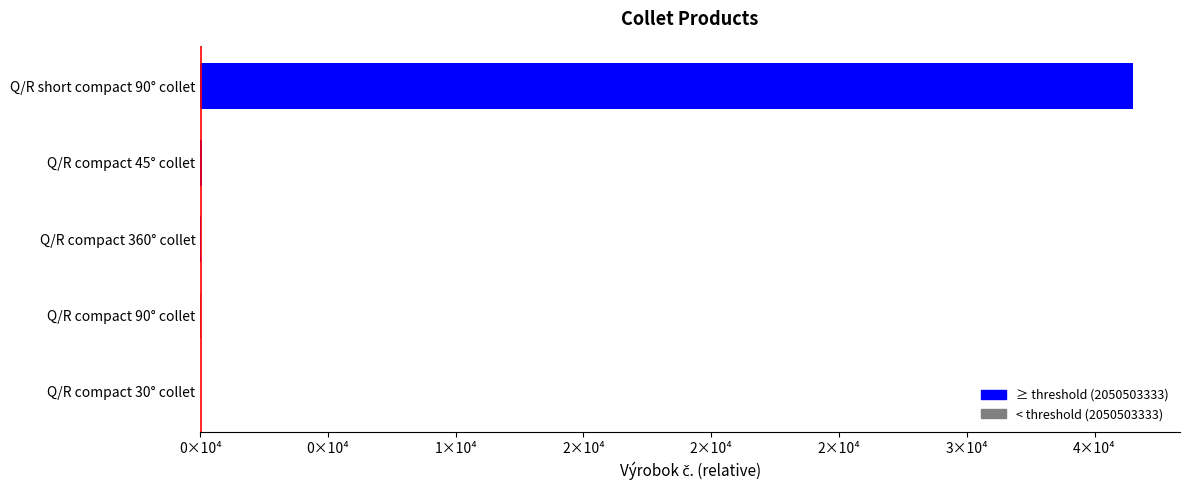

What is the difference between the maximum and minimum values?

36520